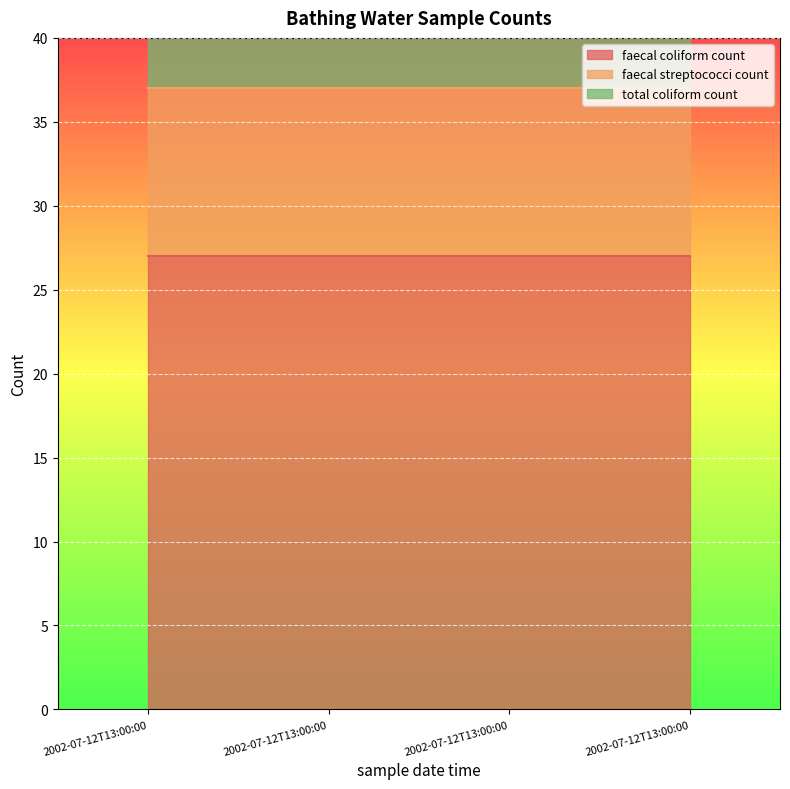

What are all the series names shown in the legend?

faecal coliform count, faecal streptococci count, total coliform count